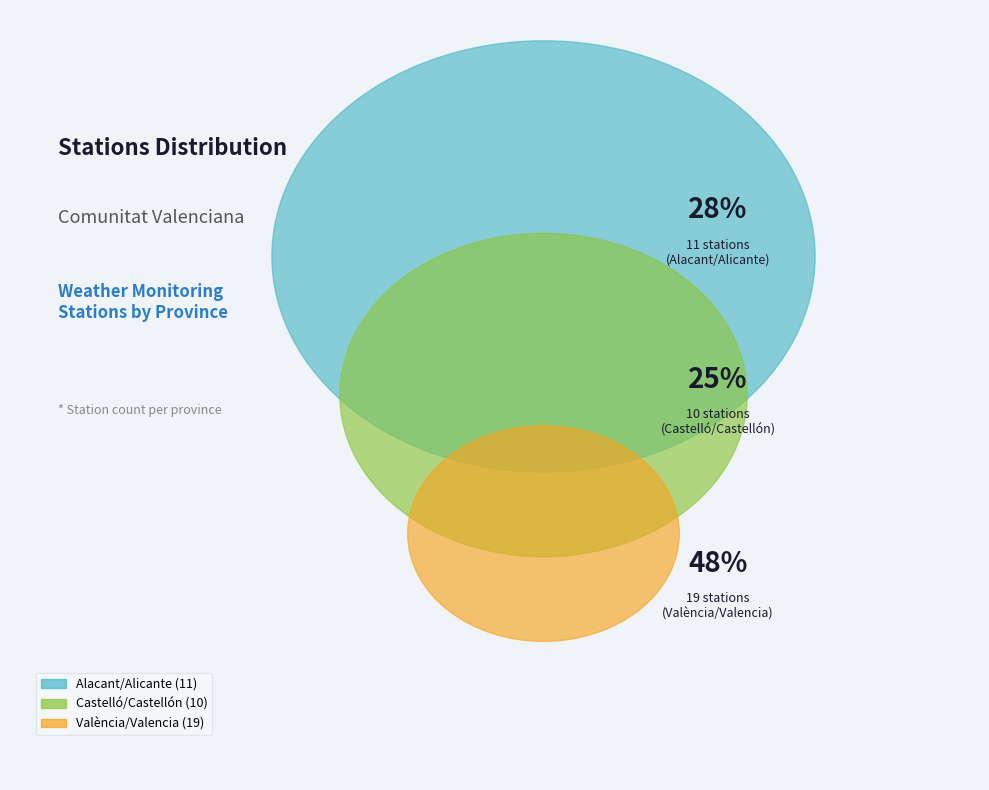

Which category has the smallest portion of the pie?

Castelló/Castellón